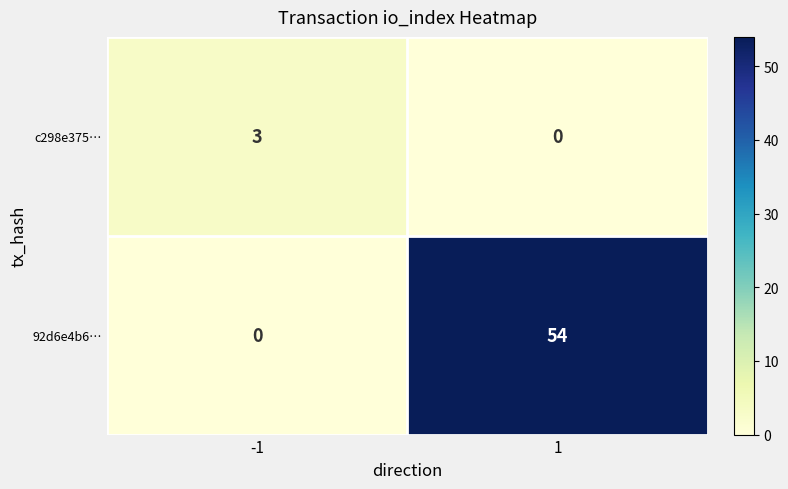

Which series has the widest spread of values?

92d6e4b6…